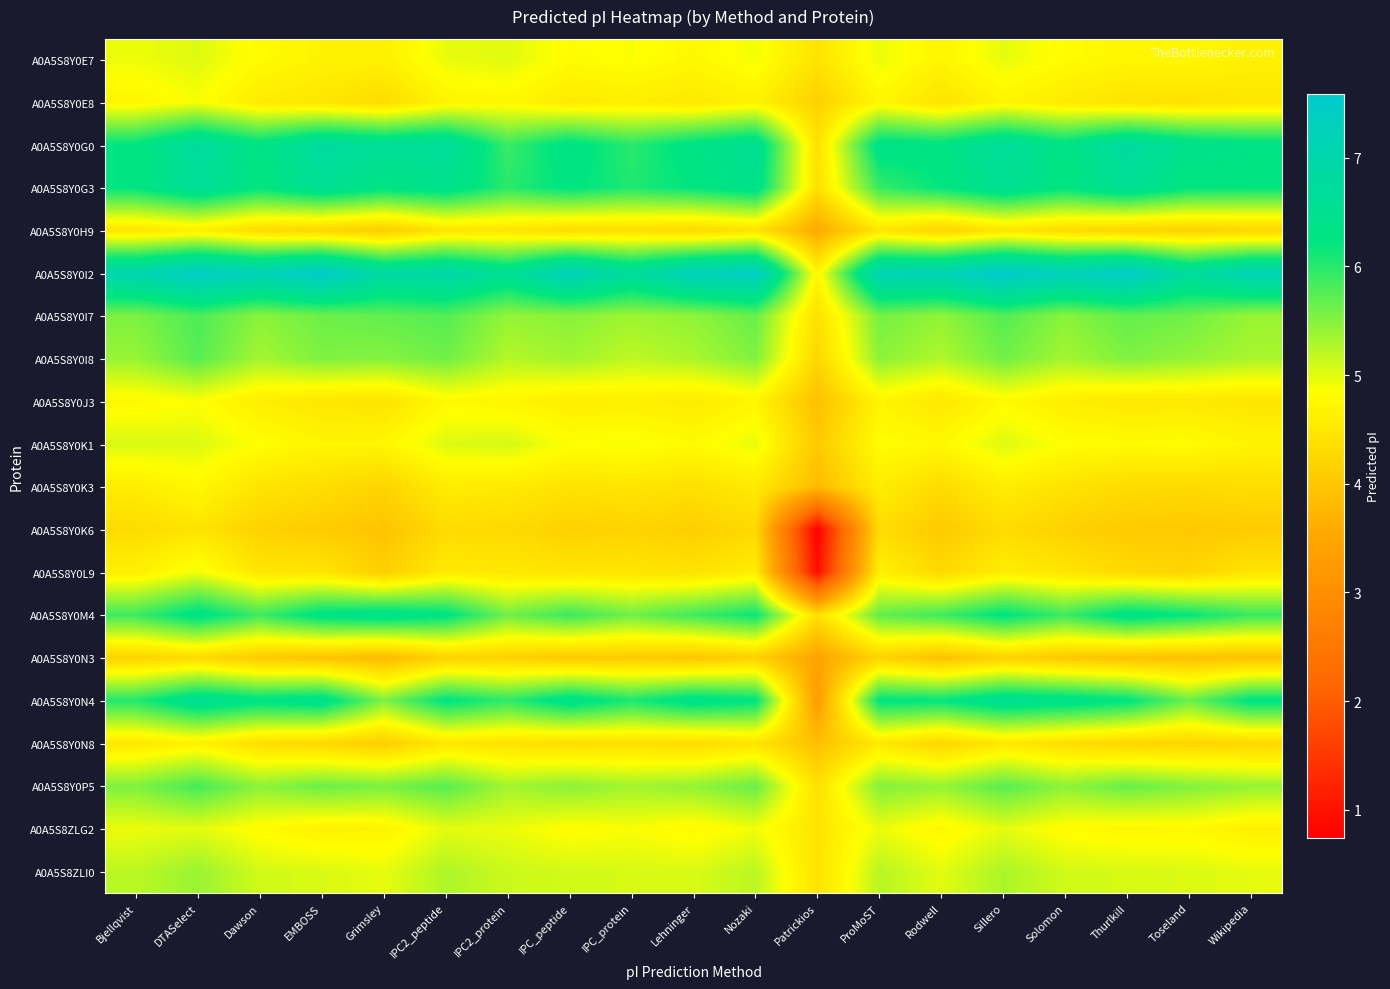

Reading right to left, extract all data points from this chart.

A0A5S8Y0E7: Wikipedia=4.6	Toseland=4.7	Thurlkill=4.7	Solomon=4.8	Sillero=5.0	Rodwell=4.7	ProMoST=5.0	Patrickios=4.4	Nozaki=4.9	Lehninger=4.7	IPC_protein=4.9	IPC_peptide=4.8	IPC2_protein=5.0	IPC2_peptide=5.0	Grimsley=4.6	EMBOSS=4.7	Dawson=4.8	DTASelect=5.0	Bjellqvist=4.9
A0A5S8Y0E8: Wikipedia=4.5	Toseland=4.4	Thurlkill=4.4	Solomon=4.5	Sillero=4.7	Rodwell=4.4	ProMoST=4.7	Patrickios=4.2	Nozaki=4.7	Lehninger=4.5	IPC_protein=4.6	IPC_peptide=4.5	IPC2_protein=4.7	IPC2_peptide=4.7	Grimsley=4.3	EMBOSS=4.5	Dawson=4.6	DTASelect=4.9	Bjellqvist=4.7
A0A5S8Y0G0: Wikipedia=6.3	Toseland=6.5	Thurlkill=6.8	Solomon=6.3	Sillero=6.7	Rodwell=6.3	ProMoST=6.4	Patrickios=4.4	Nozaki=6.6	Lehninger=6.3	IPC_protein=6.0	IPC_peptide=6.3	IPC2_protein=5.9	IPC2_peptide=6.7	Grimsley=6.6	EMBOSS=6.8	Dawson=6.3	DTASelect=6.8	Bjellqvist=6.2
A0A5S8Y0G3: Wikipedia=6.2	Toseland=6.2	Thurlkill=6.6	Solomon=6.2	Sillero=6.5	Rodwell=6.2	ProMoST=5.9	Patrickios=4.4	Nozaki=6.4	Lehninger=6.2	IPC_protein=6.0	IPC_peptide=6.2	IPC2_protein=6.0	IPC2_peptide=6.4	Grimsley=6.3	EMBOSS=6.6	Dawson=6.2	DTASelect=6.6	Bjellqvist=6.2
A0A5S8Y0H9: Wikipedia=4.2	Toseland=4.2	Thurlkill=4.2	Solomon=4.3	Sillero=4.5	Rodwell=4.2	ProMoST=4.5	Patrickios=3.5	Nozaki=4.4	Lehninger=4.3	IPC_protein=4.4	IPC_peptide=4.3	IPC2_protein=4.5	IPC2_peptide=4.5	Grimsley=4.1	EMBOSS=4.2	Dawson=4.3	DTASelect=4.6	Bjellqvist=4.5
A0A5S8Y0I2: Wikipedia=7.2	Toseland=6.7	Thurlkill=7.5	Solomon=7.2	Sillero=7.6	Rodwell=7.2	ProMoST=7.1	Patrickios=4.7	Nozaki=7.4	Lehninger=7.2	IPC_protein=6.7	IPC_peptide=7.2	IPC2_protein=6.6	IPC2_peptide=7.0	Grimsley=6.8	EMBOSS=7.5	Dawson=7.2	DTASelect=7.5	Bjellqvist=7.1
A0A5S8Y0I7: Wikipedia=5.4	Toseland=5.6	Thurlkill=5.7	Solomon=5.5	Sillero=5.8	Rodwell=5.4	ProMoST=5.6	Patrickios=4.4	Nozaki=5.7	Lehninger=5.4	IPC_protein=5.4	IPC_peptide=5.5	IPC2_protein=5.4	IPC2_peptide=5.8	Grimsley=5.7	EMBOSS=5.6	Dawson=5.5	DTASelect=5.8	Bjellqvist=5.5
A0A5S8Y0I8: Wikipedia=5.3	Toseland=5.4	Thurlkill=5.5	Solomon=5.3	Sillero=5.6	Rodwell=5.3	ProMoST=5.5	Patrickios=4.2	Nozaki=5.5	Lehninger=5.3	IPC_protein=5.2	IPC_peptide=5.3	IPC2_protein=5.2	IPC2_peptide=5.6	Grimsley=5.5	EMBOSS=5.5	Dawson=5.3	DTASelect=5.8	Bjellqvist=5.4
A0A5S8Y0J3: Wikipedia=4.5	Toseland=4.5	Thurlkill=4.5	Solomon=4.6	Sillero=4.8	Rodwell=4.5	ProMoST=4.7	Patrickios=3.9	Nozaki=4.7	Lehninger=4.5	IPC_protein=4.6	IPC_peptide=4.6	IPC2_protein=4.7	IPC2_peptide=4.8	Grimsley=4.4	EMBOSS=4.5	Dawson=4.6	DTASelect=4.9	Bjellqvist=4.8
A0A5S8Y0K1: Wikipedia=4.7	Toseland=4.8	Thurlkill=4.8	Solomon=4.8	Sillero=5.0	Rodwell=4.8	ProMoST=4.8	Patrickios=4.0	Nozaki=5.0	Lehninger=4.8	IPC_protein=4.9	IPC_peptide=4.9	IPC2_protein=5.1	IPC2_peptide=5.0	Grimsley=4.7	EMBOSS=4.7	Dawson=4.8	DTASelect=5.0	Bjellqvist=5.1
A0A5S8Y0K3: Wikipedia=4.3	Toseland=4.3	Thurlkill=4.3	Solomon=4.4	Sillero=4.6	Rodwell=4.3	ProMoST=4.6	Patrickios=3.8	Nozaki=4.5	Lehninger=4.4	IPC_protein=4.5	IPC_peptide=4.4	IPC2_protein=4.5	IPC2_peptide=4.6	Grimsley=4.2	EMBOSS=4.4	Dawson=4.4	DTASelect=4.7	Bjellqvist=4.6
A0A5S8Y0K6: Wikipedia=4.1	Toseland=4.0	Thurlkill=4.0	Solomon=4.2	Sillero=4.3	Rodwell=4.0	ProMoST=4.3	Patrickios=0.7	Nozaki=4.3	Lehninger=4.1	IPC_protein=4.2	IPC_peptide=4.2	IPC2_protein=4.3	IPC2_peptide=4.3	Grimsley=3.9	EMBOSS=4.1	Dawson=4.2	DTASelect=4.4	Bjellqvist=4.3
A0A5S8Y0L9: Wikipedia=4.5	Toseland=4.2	Thurlkill=4.3	Solomon=4.5	Sillero=4.6	Rodwell=4.3	ProMoST=4.6	Patrickios=0.9	Nozaki=4.6	Lehninger=4.4	IPC_protein=4.5	IPC_peptide=4.5	IPC2_protein=4.5	IPC2_peptide=4.6	Grimsley=4.1	EMBOSS=4.5	Dawson=4.5	DTASelect=4.9	Bjellqvist=4.6
A0A5S8Y0M4: Wikipedia=5.9	Toseland=6.2	Thurlkill=6.4	Solomon=5.9	Sillero=6.3	Rodwell=5.9	ProMoST=5.7	Patrickios=4.4	Nozaki=6.2	Lehninger=5.9	IPC_protein=5.6	IPC_peptide=5.9	IPC2_protein=5.6	IPC2_peptide=6.3	Grimsley=6.4	EMBOSS=6.3	Dawson=5.9	DTASelect=6.4	Bjellqvist=5.9
A0A5S8Y0N3: Wikipedia=3.9	Toseland=3.9	Thurlkill=3.9	Solomon=4.0	Sillero=4.2	Rodwell=3.9	ProMoST=4.2	Patrickios=3.4	Nozaki=4.2	Lehninger=4.0	IPC_protein=4.1	IPC_peptide=4.0	IPC2_protein=4.2	IPC2_peptide=4.2	Grimsley=3.8	EMBOSS=3.9	Dawson=4.0	DTASelect=4.3	Bjellqvist=4.2
A0A5S8Y0N4: Wikipedia=6.3	Toseland=5.6	Thurlkill=6.3	Solomon=6.4	Sillero=6.5	Rodwell=6.2	ProMoST=6.2	Patrickios=3.3	Nozaki=6.2	Lehninger=6.4	IPC_protein=6.1	IPC_peptide=6.4	IPC2_protein=6.0	IPC2_peptide=6.3	Grimsley=5.5	EMBOSS=6.4	Dawson=6.3	DTASelect=6.5	Bjellqvist=6.0
A0A5S8Y0N8: Wikipedia=4.3	Toseland=4.2	Thurlkill=4.2	Solomon=4.4	Sillero=4.5	Rodwell=4.2	ProMoST=4.5	Patrickios=3.9	Nozaki=4.5	Lehninger=4.3	IPC_protein=4.4	IPC_peptide=4.4	IPC2_protein=4.4	IPC2_peptide=4.5	Grimsley=4.1	EMBOSS=4.3	Dawson=4.4	DTASelect=4.7	Bjellqvist=4.5
A0A5S8Y0P5: Wikipedia=5.4	Toseland=5.5	Thurlkill=5.7	Solomon=5.5	Sillero=5.7	Rodwell=5.4	ProMoST=5.5	Patrickios=4.4	Nozaki=5.7	Lehninger=5.4	IPC_protein=5.3	IPC_peptide=5.5	IPC2_protein=5.3	IPC2_peptide=5.7	Grimsley=5.6	EMBOSS=5.6	Dawson=5.5	DTASelect=5.8	Bjellqvist=5.5
A0A5S8ZLG2: Wikipedia=4.6	Toseland=4.8	Thurlkill=4.7	Solomon=4.8	Sillero=5.0	Rodwell=4.7	ProMoST=5.0	Patrickios=4.5	Nozaki=4.9	Lehninger=4.8	IPC_protein=4.9	IPC_peptide=4.8	IPC2_protein=5.0	IPC2_peptide=5.0	Grimsley=4.7	EMBOSS=4.6	Dawson=4.8	DTASelect=5.0	Bjellqvist=5.0
A0A5S8ZLI0: Wikipedia=5.0	Toseland=5.0	Thurlkill=5.1	Solomon=5.1	Sillero=5.3	Rodwell=5.0	ProMoST=5.2	Patrickios=4.4	Nozaki=5.2	Lehninger=5.1	IPC_protein=5.1	IPC_peptide=5.1	IPC2_protein=5.1	IPC2_peptide=5.3	Grimsley=5.0	EMBOSS=5.1	Dawson=5.1	DTASelect=5.4	Bjellqvist=5.2